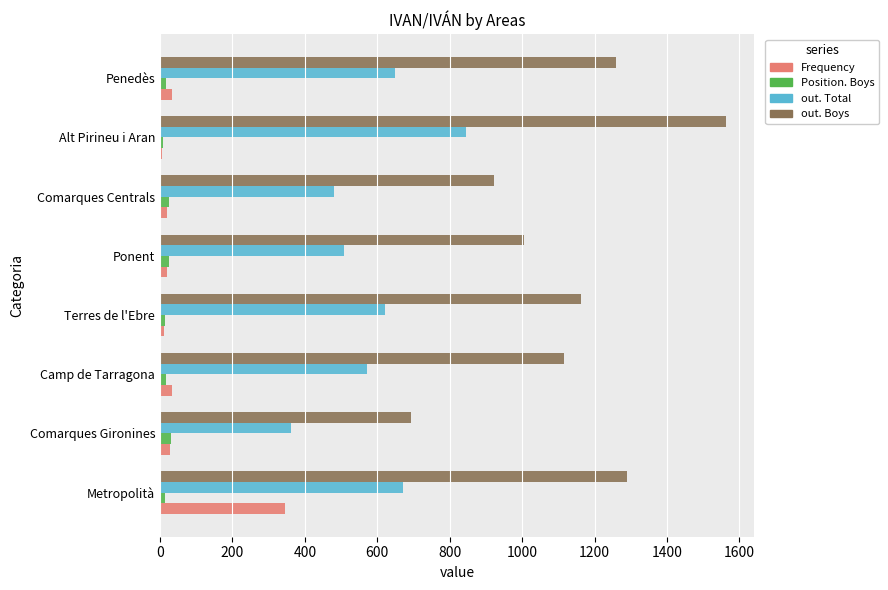

Rank the categories by out. Total value from lowest to highest.

Comarques Gironines, Comarques Centrals, Ponent, Camp de Tarragona, Terres de l'Ebre, Penedès, Metropolità, Alt Pirineu i Aran